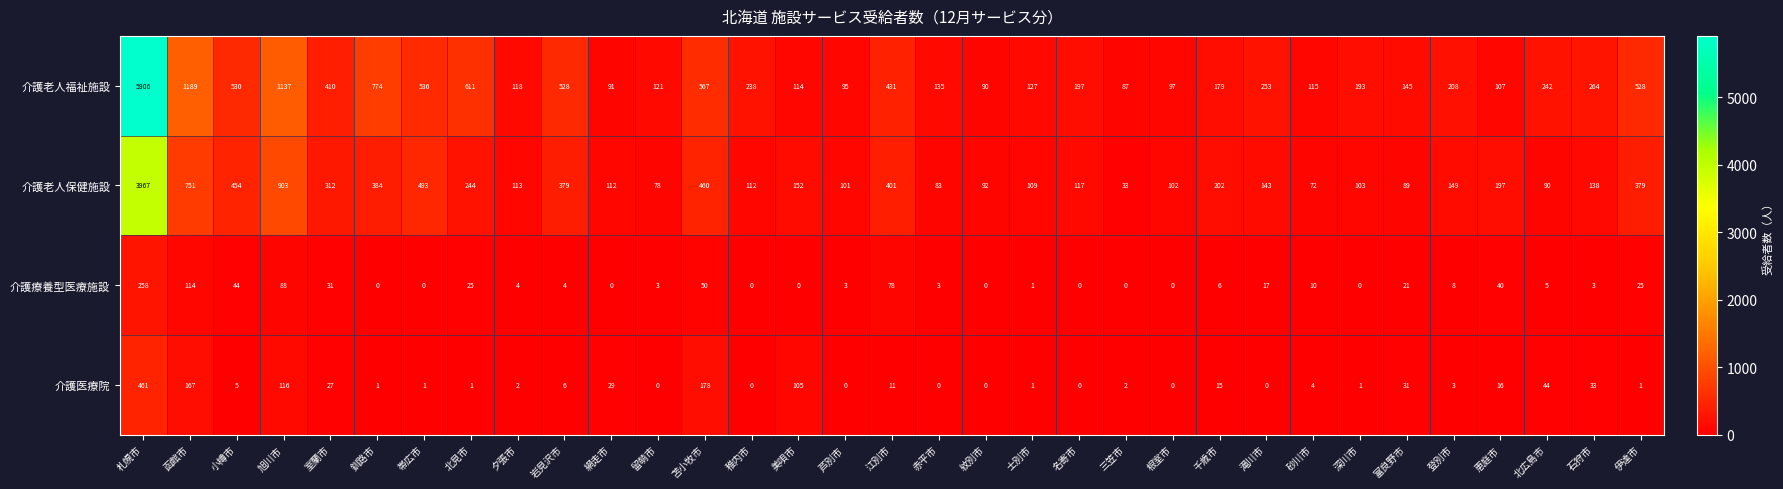

Between 美唄市 and 恵庭市, which series saw the biggest shift?

介護医療院